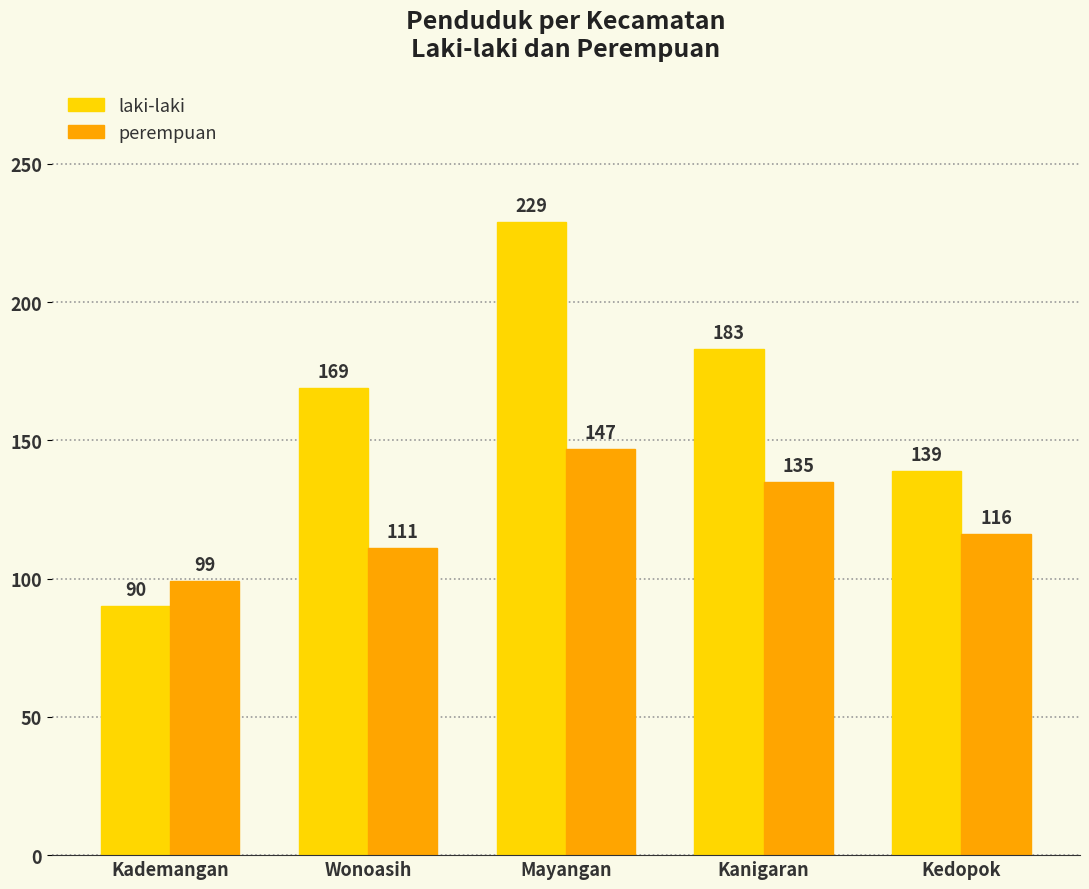

What is the sum of the laki-laki values at Mayangan and Kademangan?

319